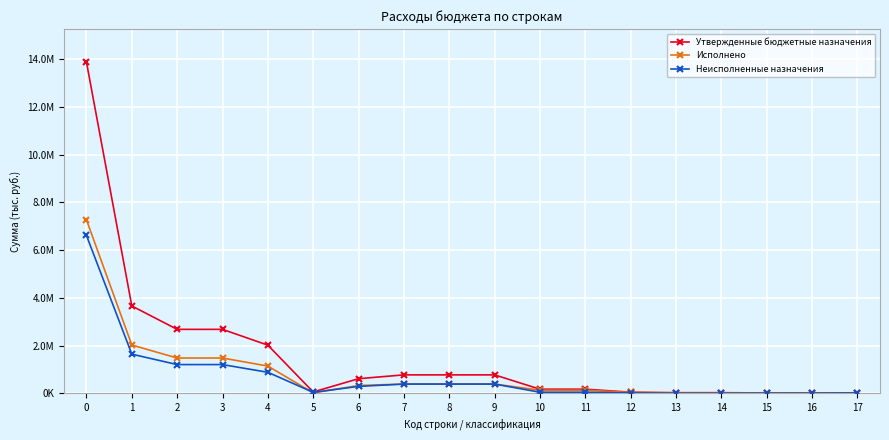

What is the difference between the maximum and second lowest values in the Исполнено series?

7254854.6